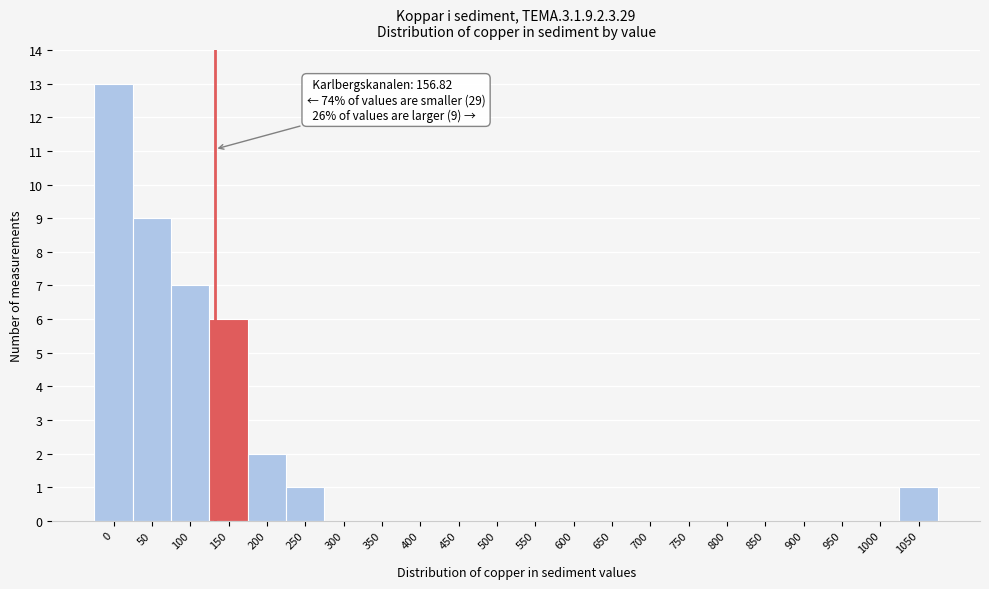

Reading left to right, extract all data points from this chart.

0=13	50=9	100=7	150=6	200=2	250=1	300=0	350=0	400=0	450=0	500=0	550=0	600=0	650=0	700=0	750=0	800=0	850=0	900=0	950=0	1000=0	1050=1